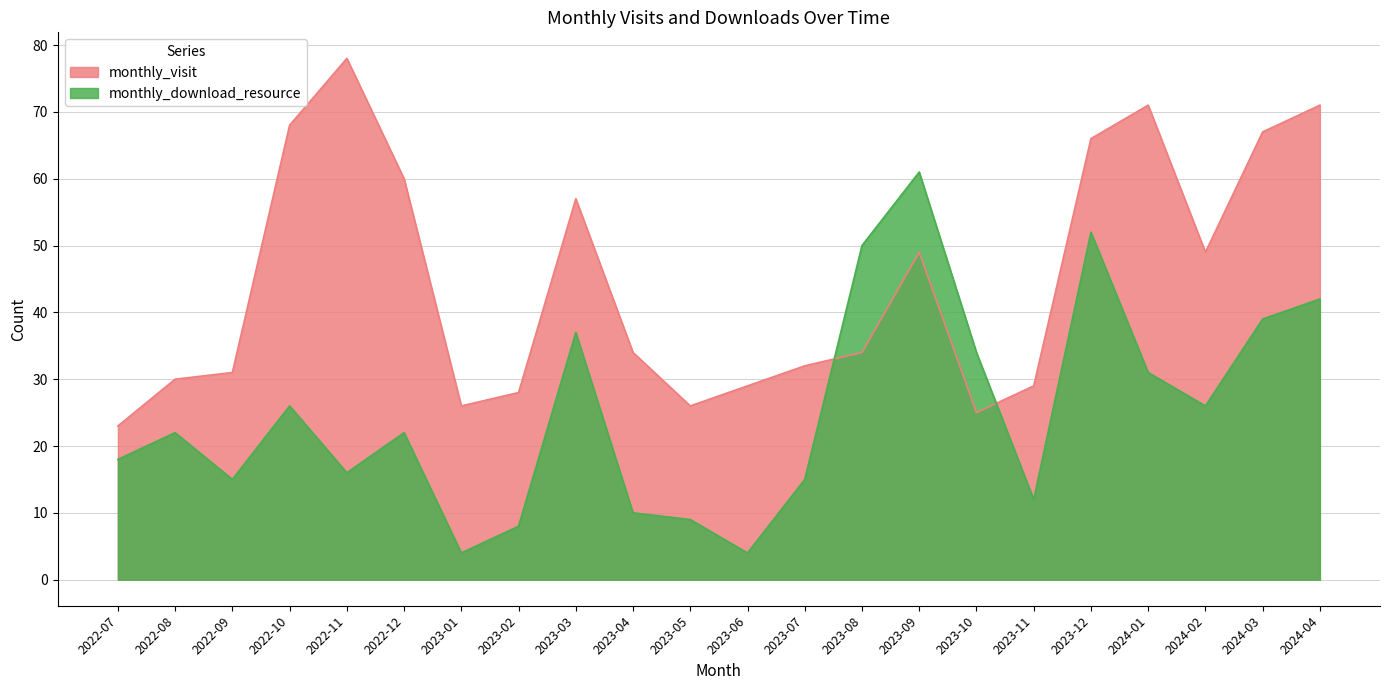

In monthly_download_resource, how many points are lower than both neighbors (excluding endpoints)?

6